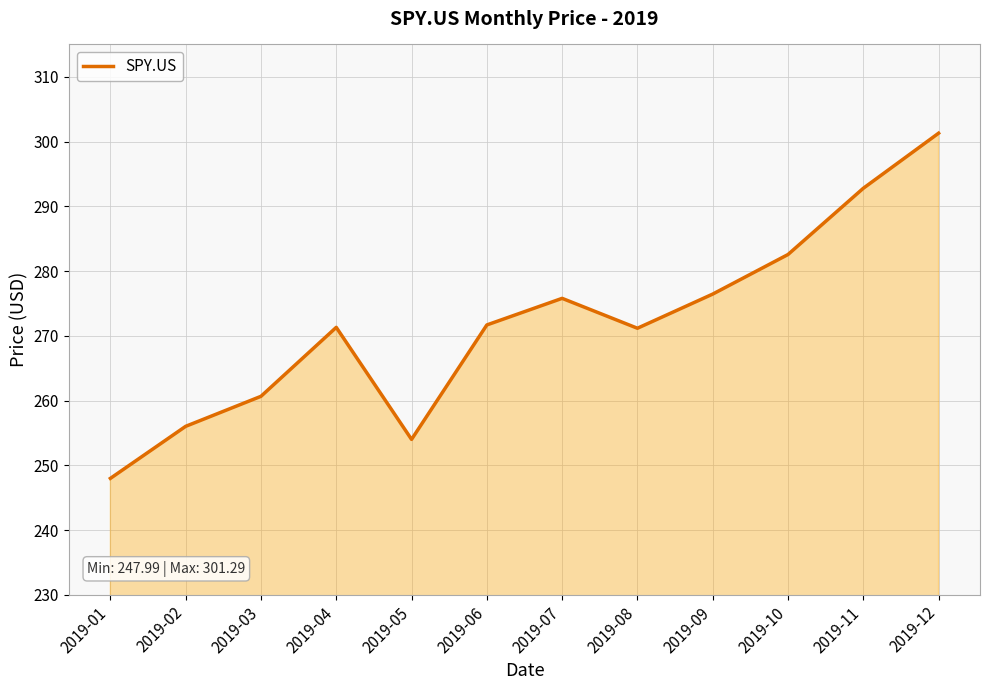

Between 2019-02 and 2019-05, which is larger?

2019-02